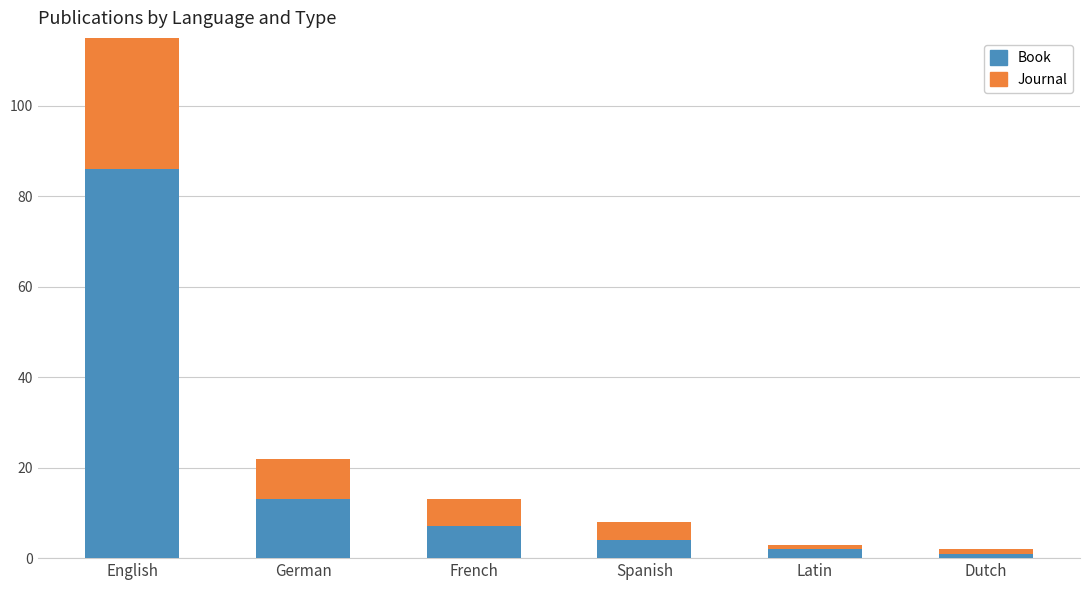

What is the difference between the Journal values at Spanish and English?

40